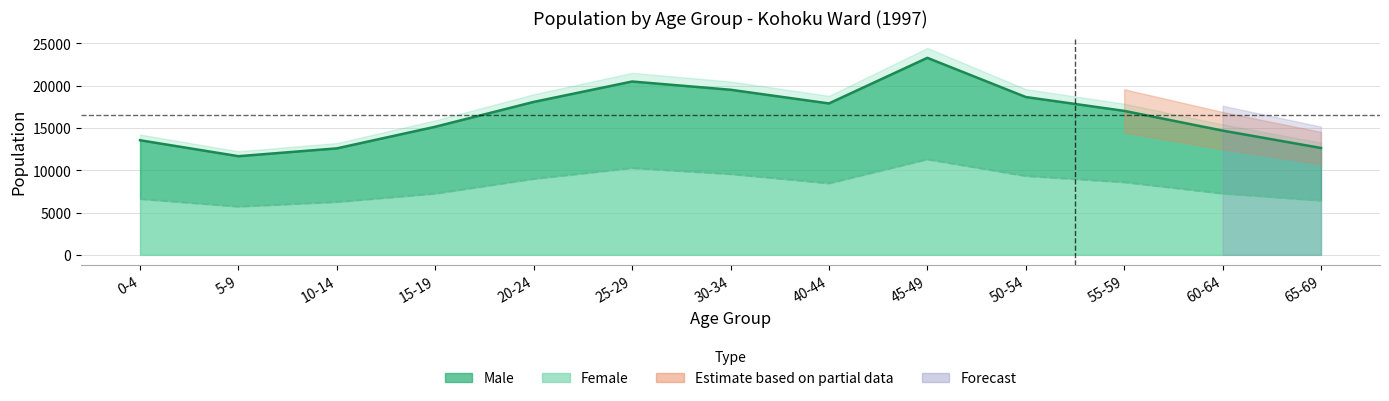

Is the value of female at 50-54 greater than the value of male at 15-19?

No